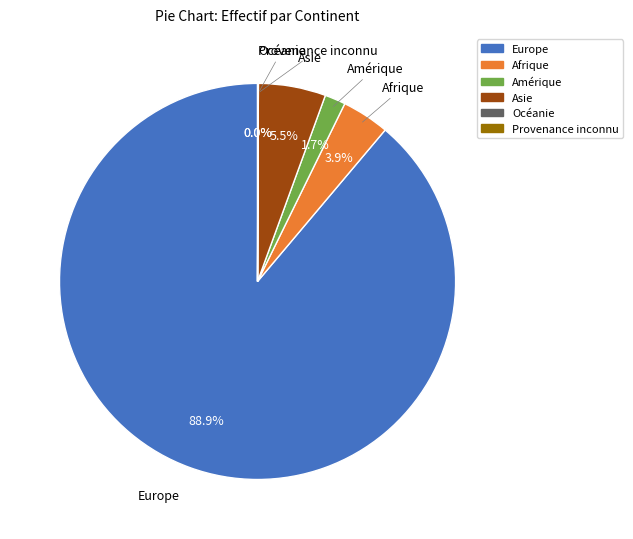

Does any single category account for the majority?

Yes